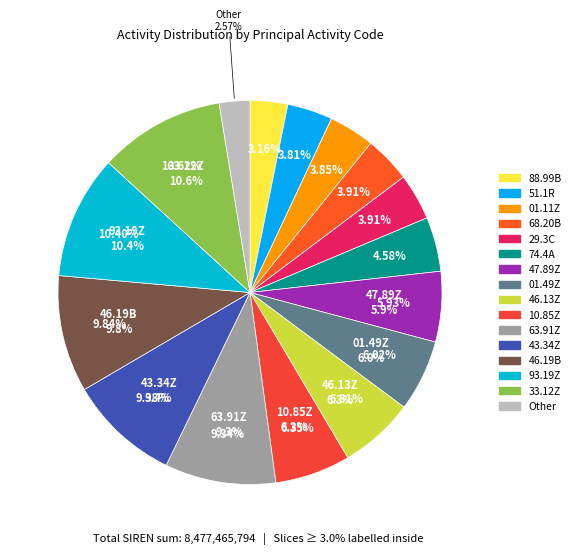

Is it true that 46.13Z is 6% of the pie?

True